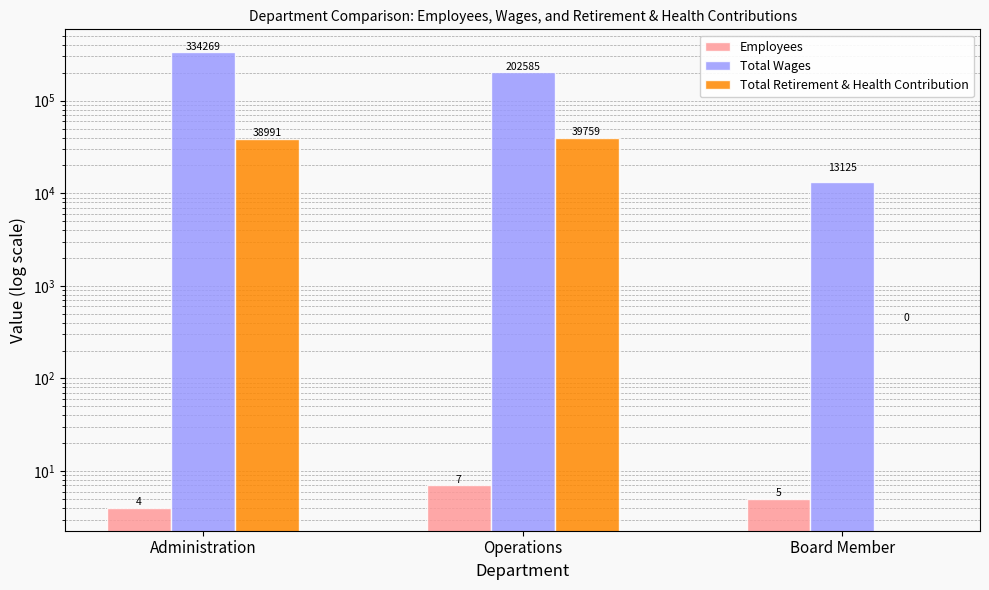

What is the difference between the maximum and minimum values in the Total Retirement & Health Contribution series?

39759